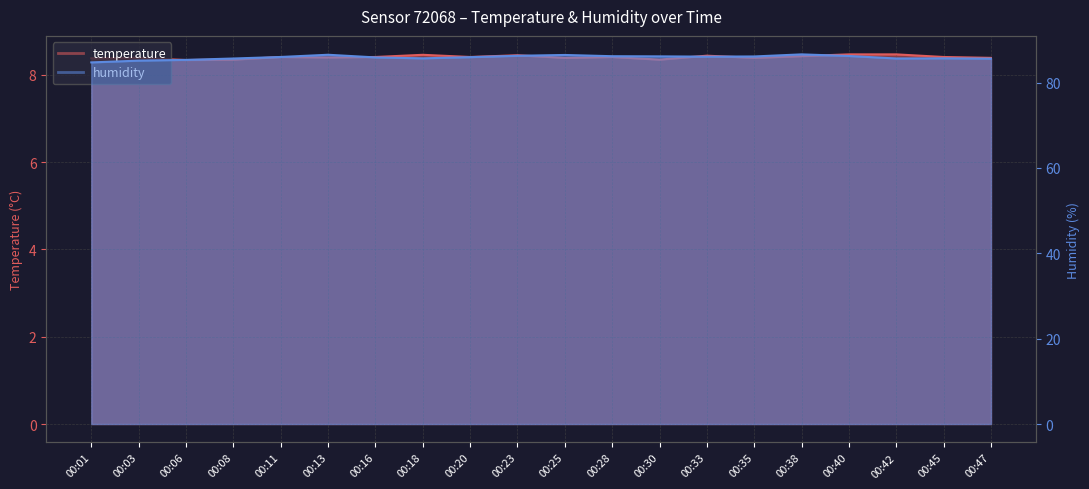

Where is the first local minimum for humidity?

00:18